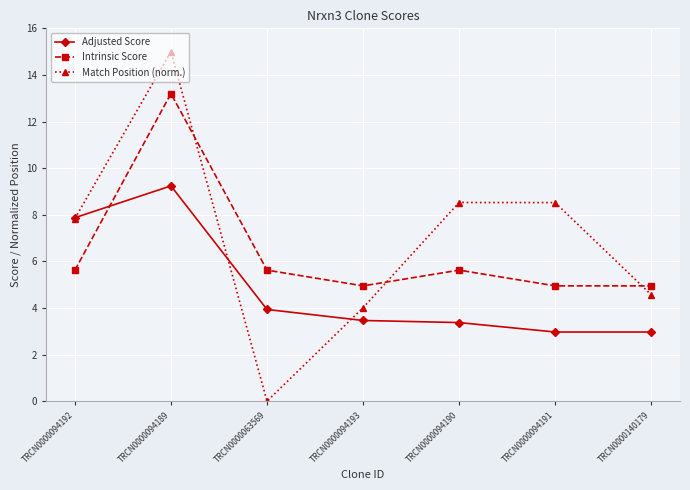

At which label is Match Position (norm.) closest to 7?

TRCN0000094192